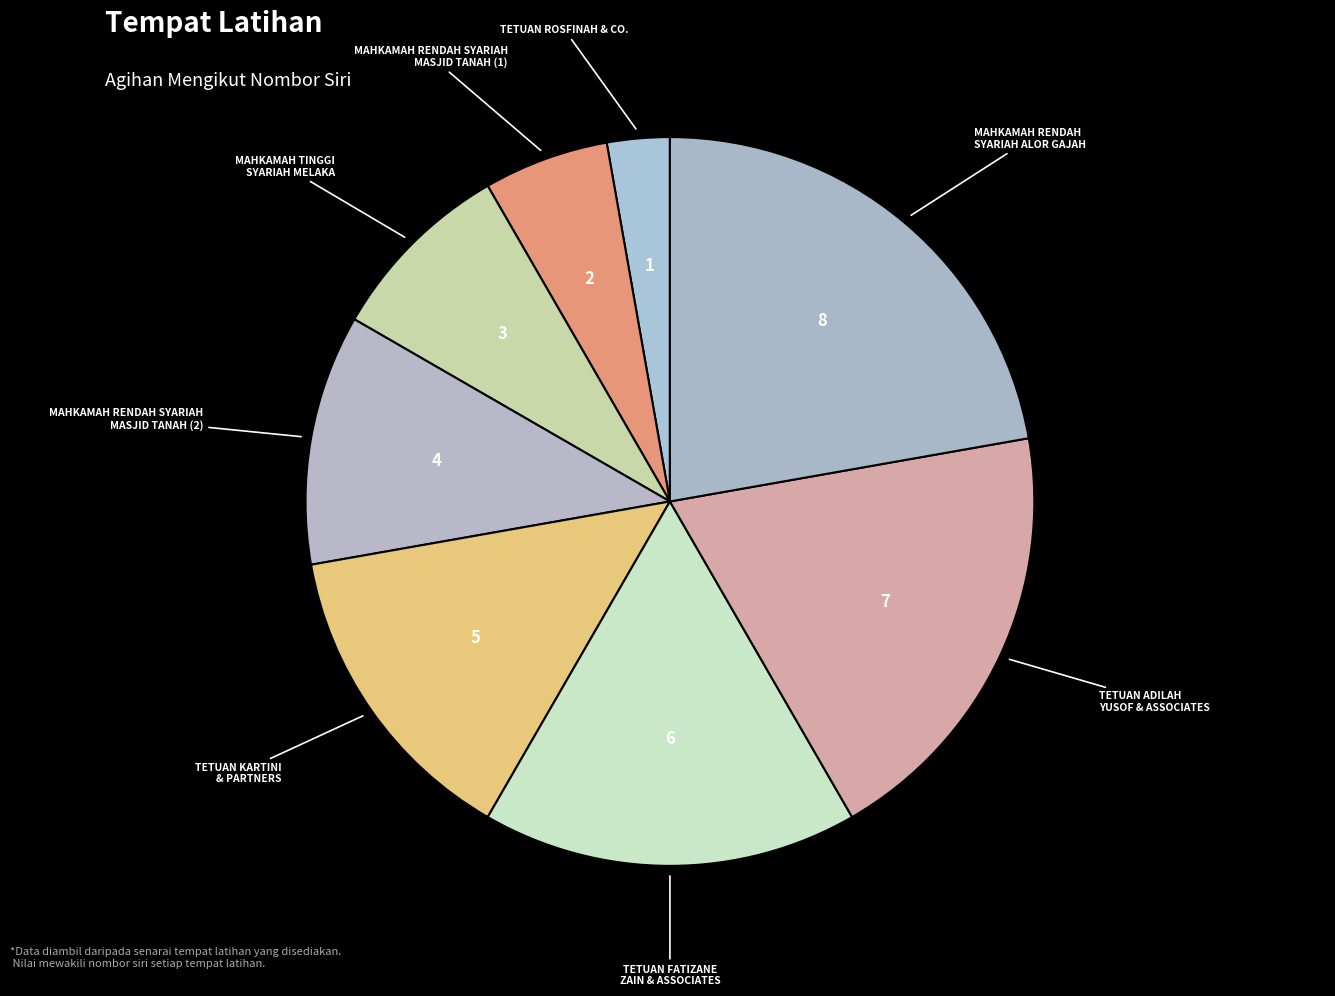

Count the number of slices in the pie.

8